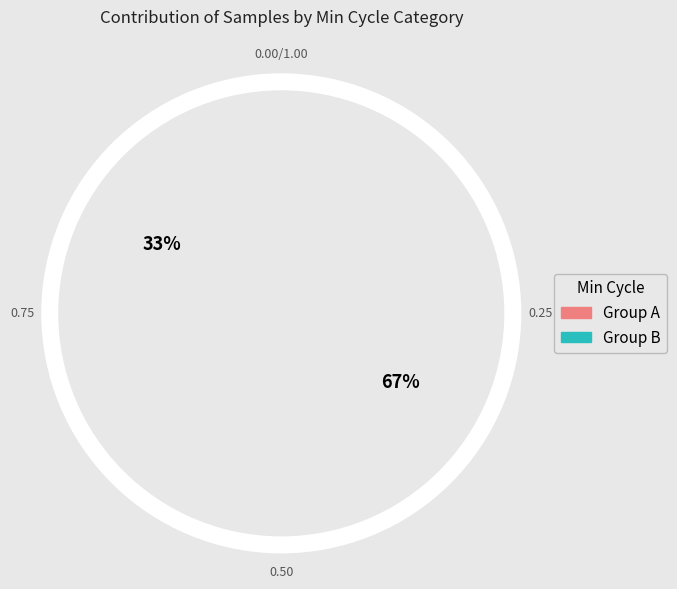

Does 28 represent more than half of the total?

No